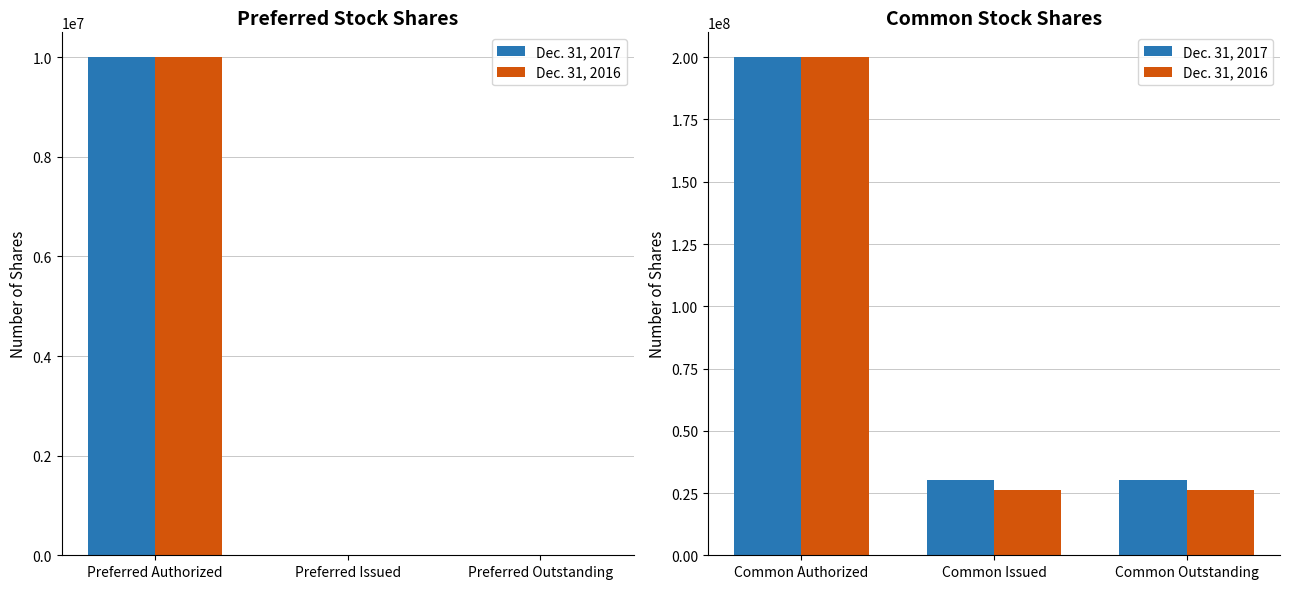

Count the Dec. 31, 2016 values in the range 26118722 to 200000000.

3